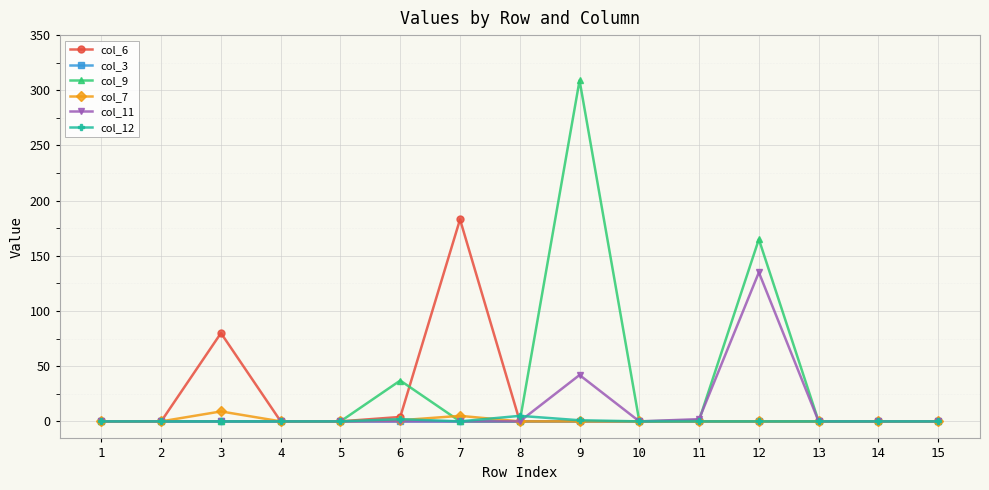

Which series has the widest spread of values?

col_9